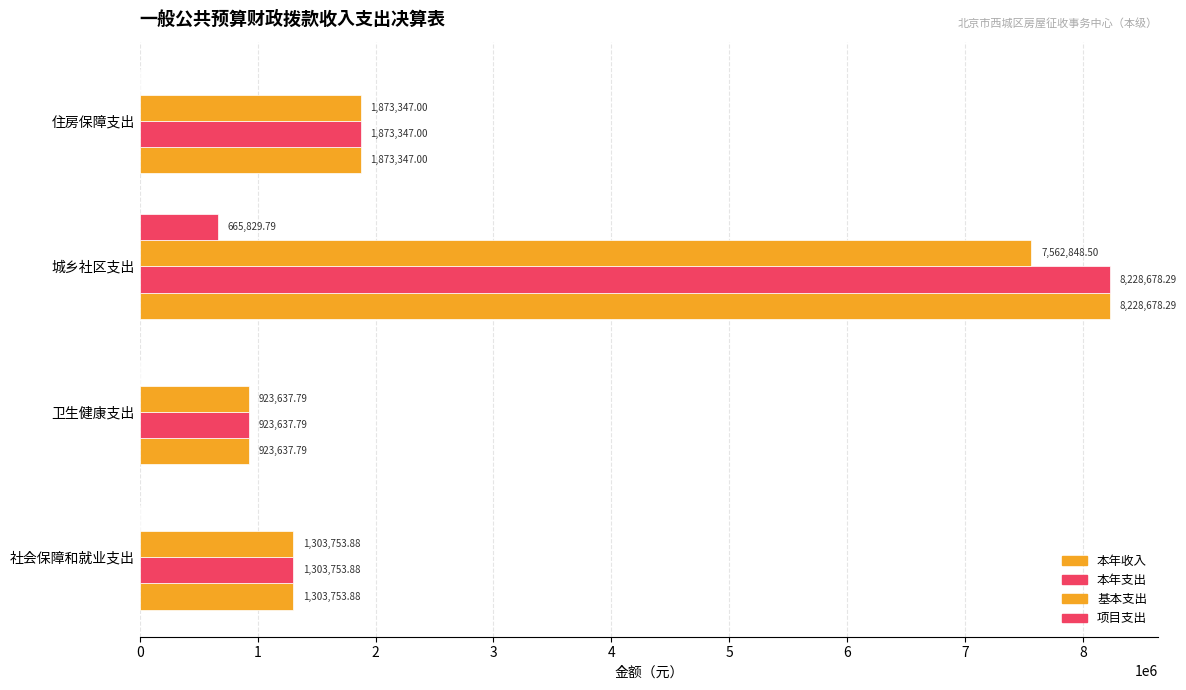

Rank the series by their maximum value, from highest to lowest.

本年收入, 本年支出, 基本支出, 项目支出